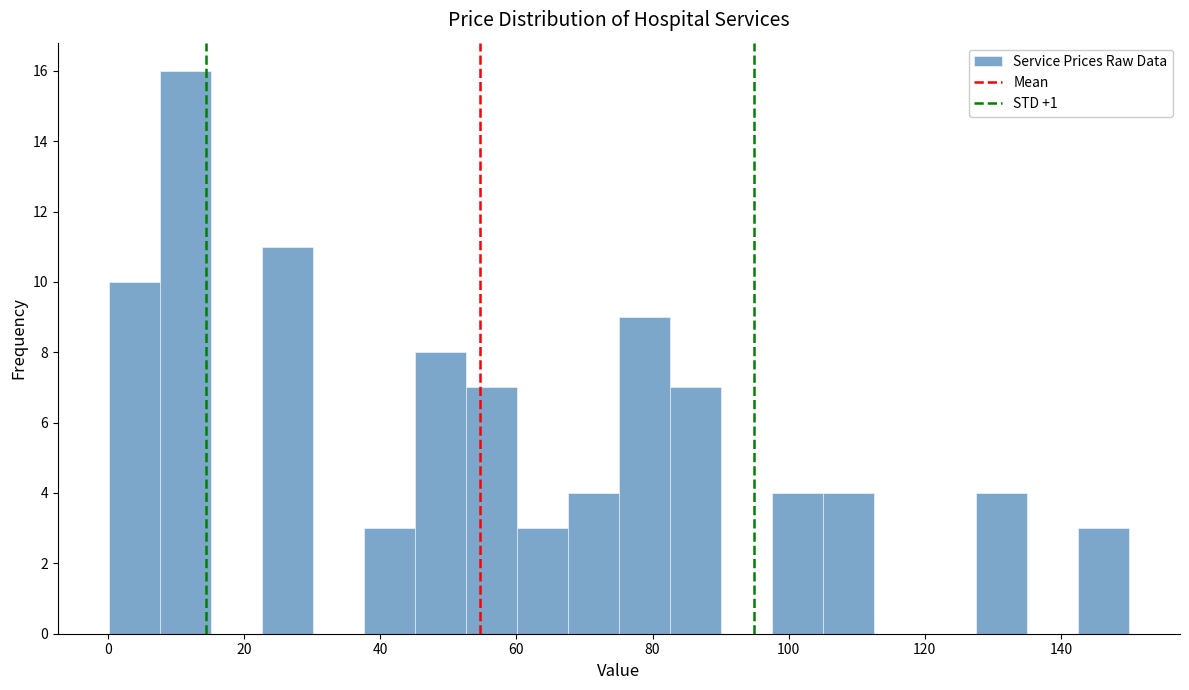

Around what value on the x-axis is the tallest bar? Give the approximate position of its centre, as read against the axis.

12